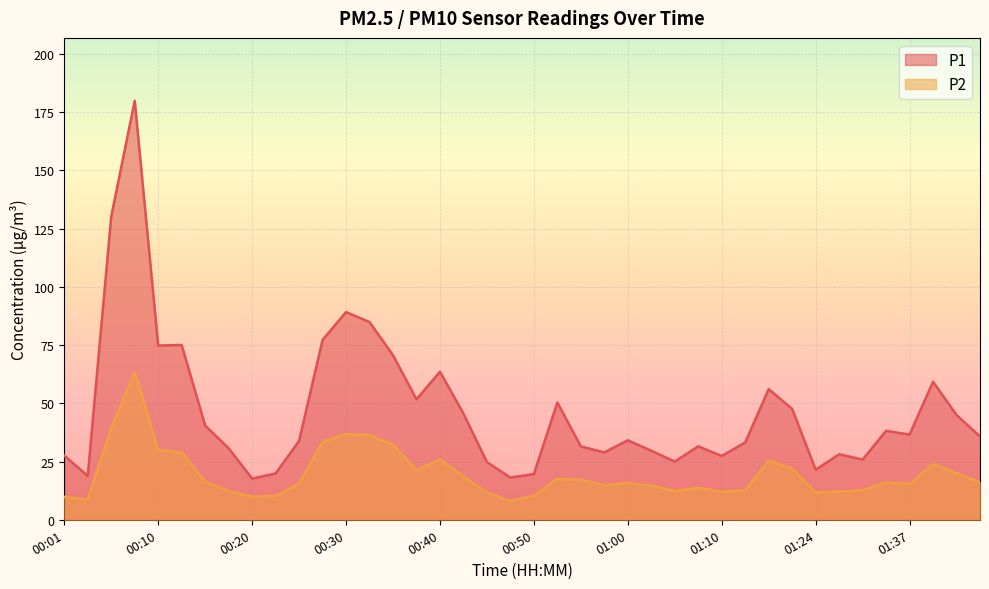

Reading right to left, list all the values displayed in this chart.

P1: 35.7	45.0	59.3	36.6	38.2	25.8	28.1	21.5	47.6	56.1	33.2	27.4	31.5	25.0	29.6	34.1	28.9	31.5	50.4	19.6	18.1	24.8	45.6	63.6	51.7	70.6	84.9	89.2	77.2	33.9	19.9	17.7	30.7	40.5	75.0	74.8	179.9	130.2	18.8	27.5
P2: 16.1	20.0	24.0	15.3	16.1	12.7	12.1	11.7	22.0	25.4	12.7	12.0	13.7	12.3	14.7	15.8	14.9	17.2	17.6	10.3	8.1	11.8	18.6	25.9	21.3	32.3	36.4	36.8	33.4	15.5	10.3	9.9	12.3	16.3	28.9	30.0	63.3	39.4	8.7	9.9